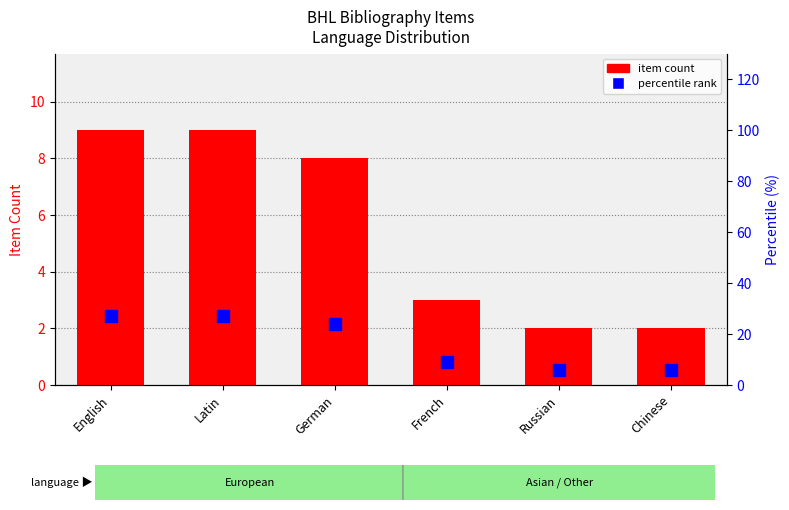

Which series has the widest spread of values?

percentile rank